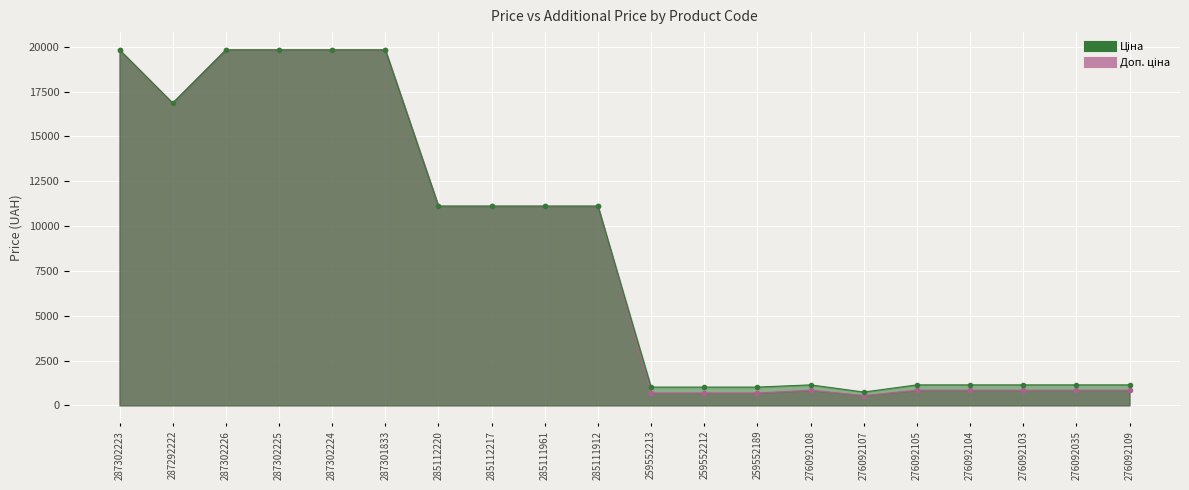

How many data points in Ціна are less than 11113?

10